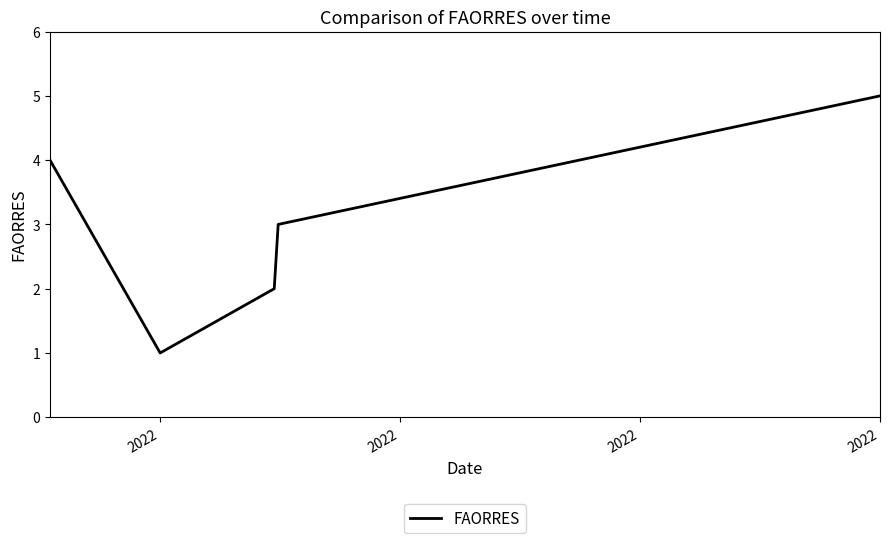

What is the average value?

3